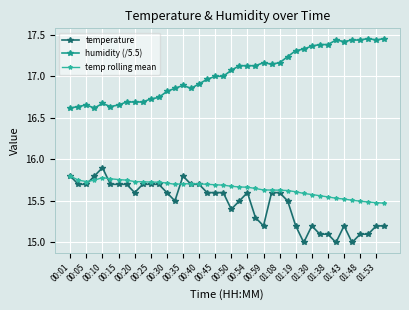

True or false: temperature and temp rolling mean cross at least once.

True